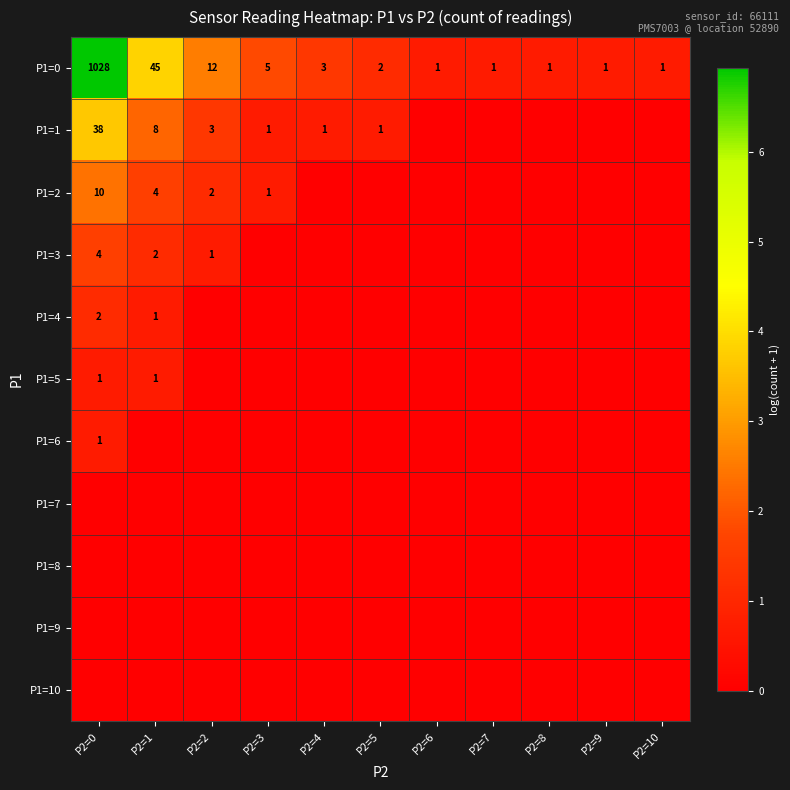

True or false: P1=1 has a value of 8 at P2=1.

True